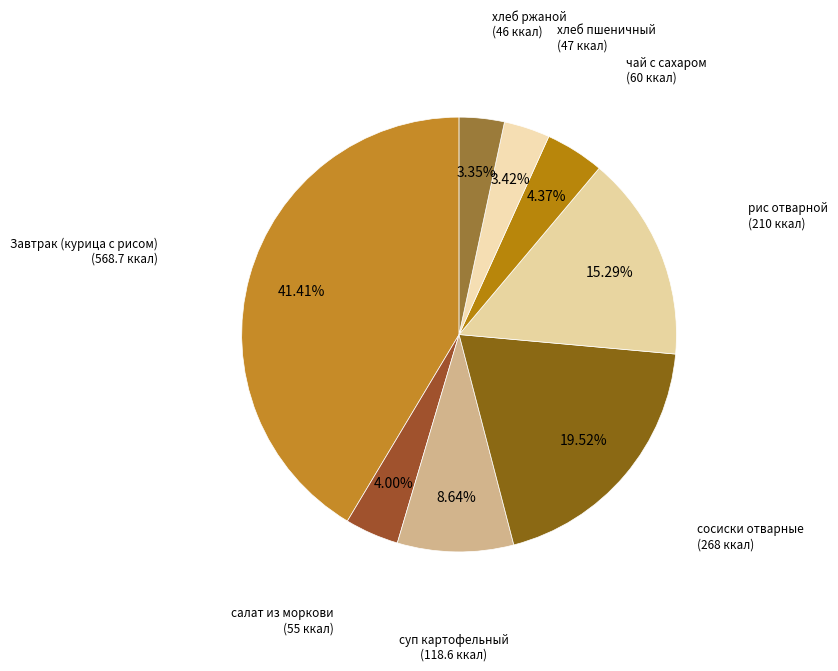

Count the number of slices in the pie.

8